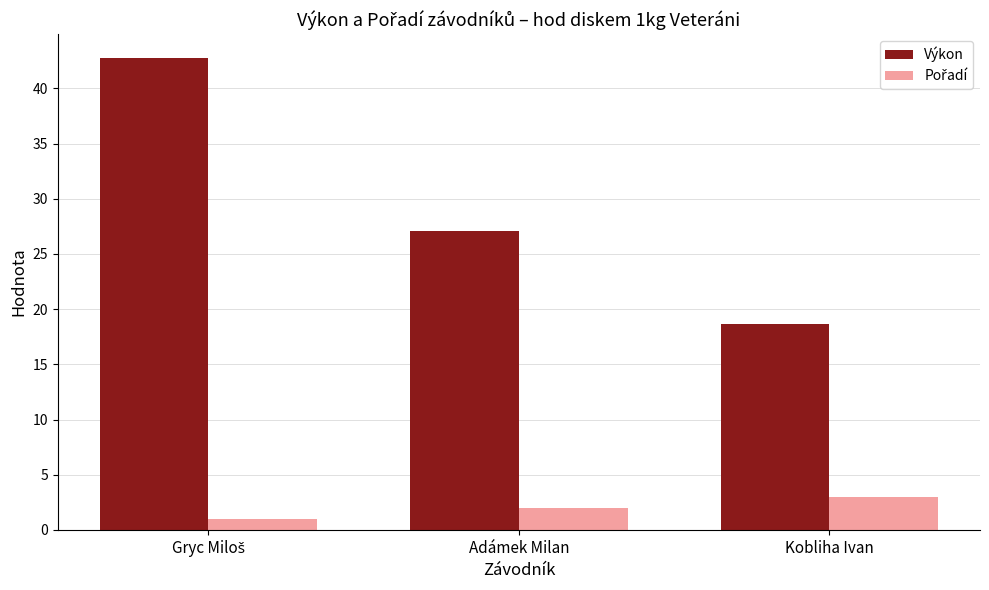

What is the sum of all Výkon values?

88.5